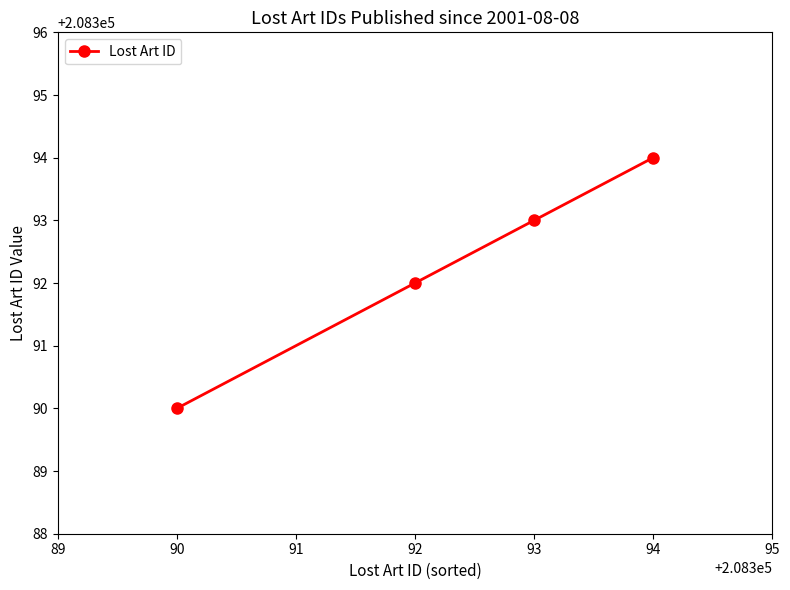

What is the difference between the maximum and minimum values?

4